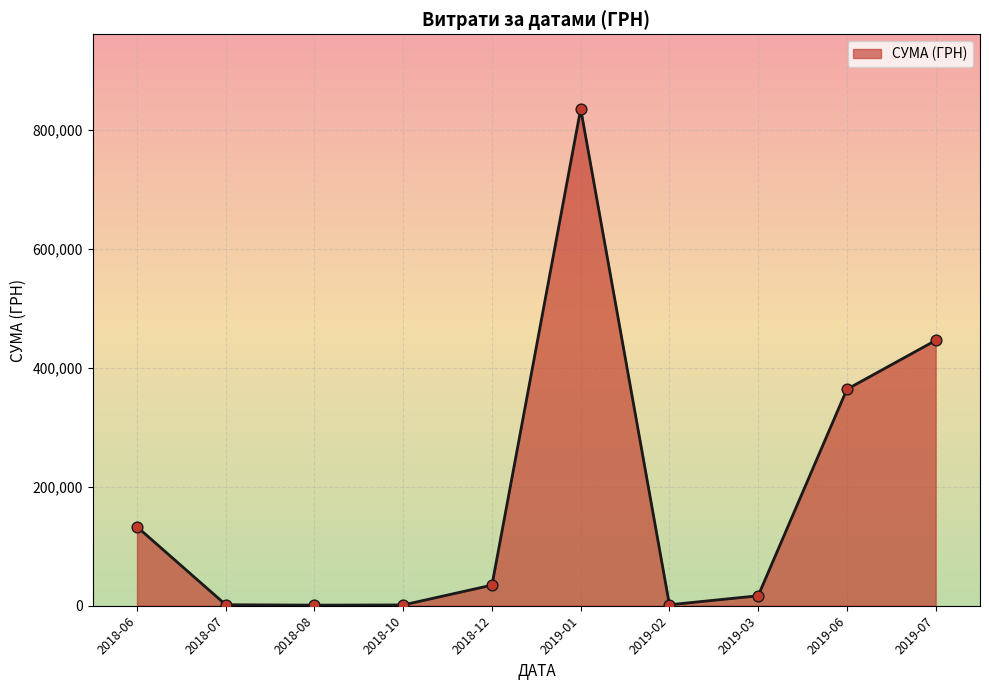

What is the ratio of the value at 2019-06 to the value at 2019-01?

0.4